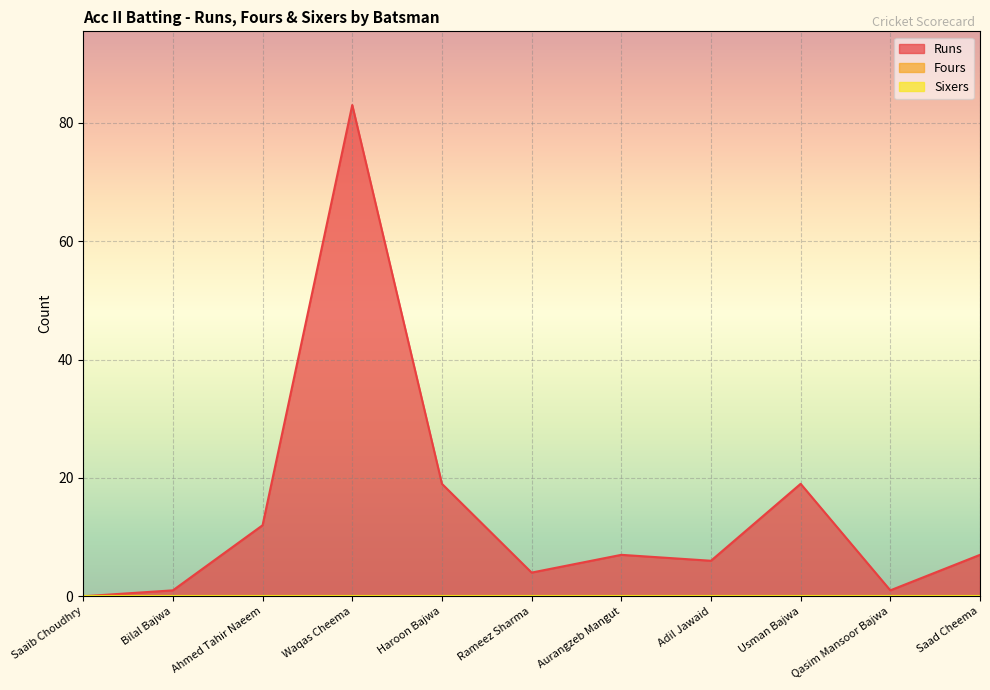

Where is Fours nearest to the value 0?

Saaib Choudhry